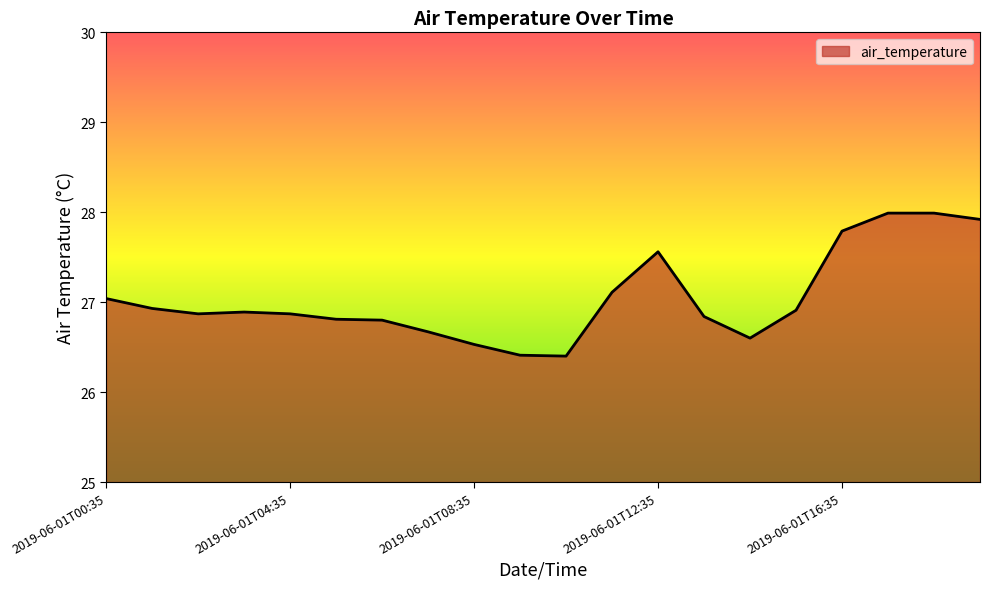

What is the sum of all values?

540.9